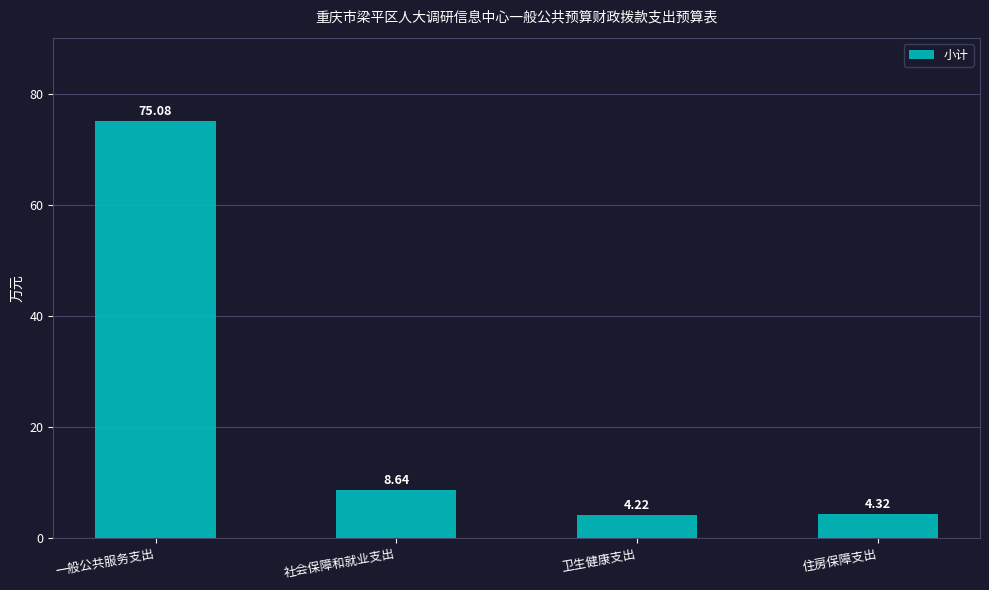

Is it true that the value at 一般公共服务支出 is 75.1?

True